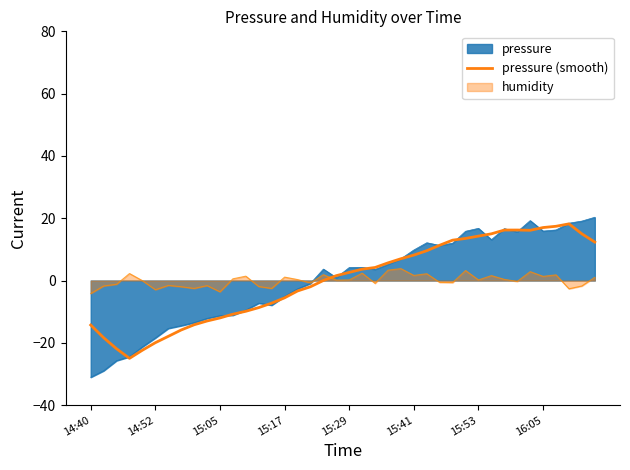

Is it true that the value at 37 is 32.5?

False